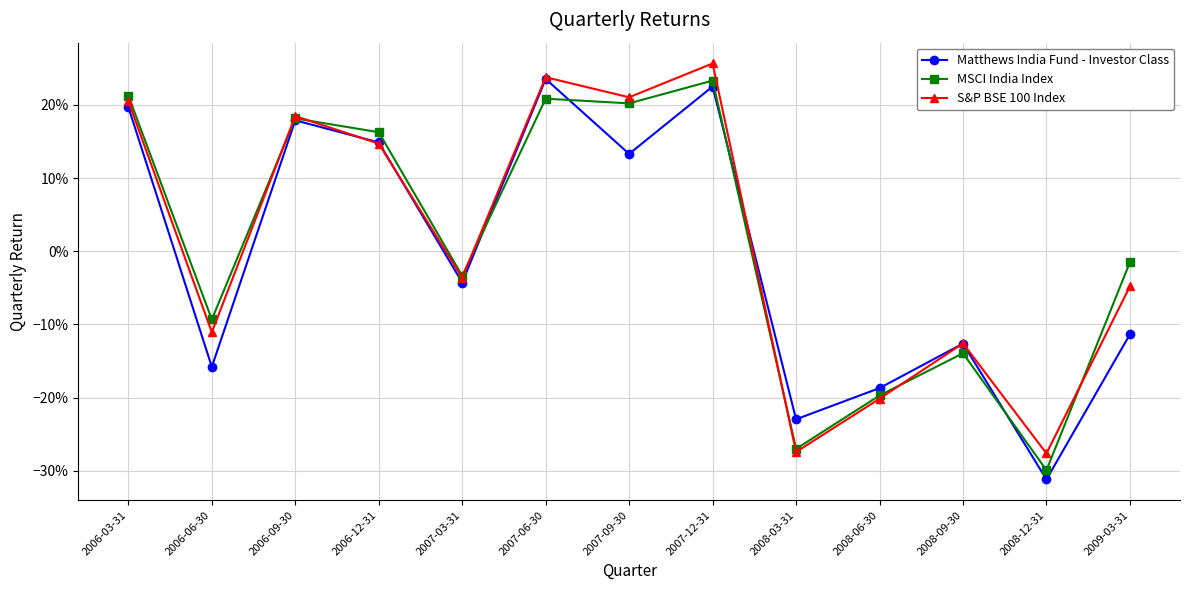

Where do Matthews India Fund - Investor Class and MSCI India Index first cross each other?

2007-03-31 and 2007-06-30